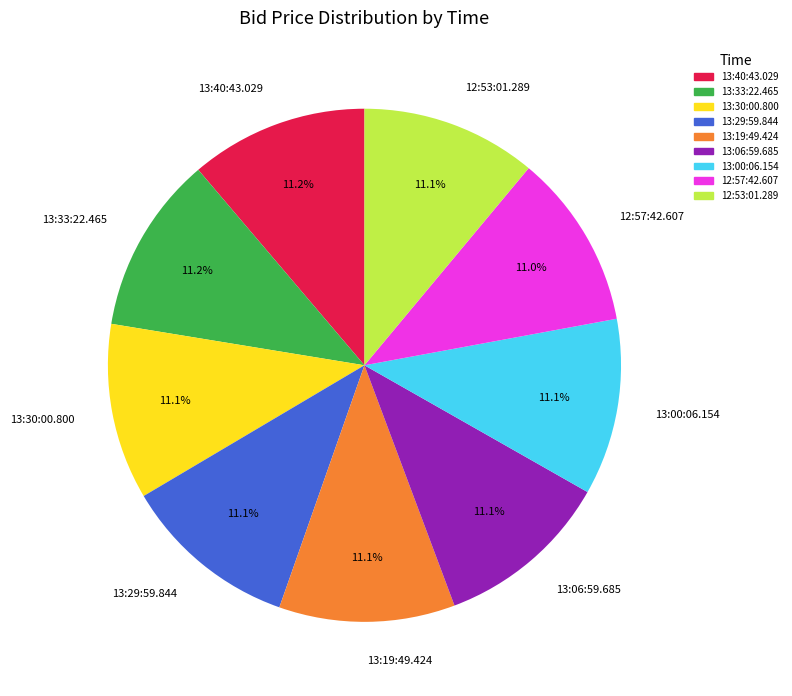

Combined, do 12:57:42.607 and 13:00:06.154 account for over 50%?

No